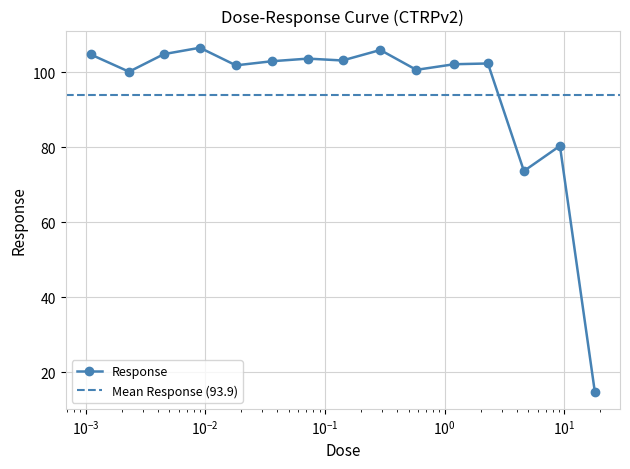

What is the label of the 8th point from the right?

0.14